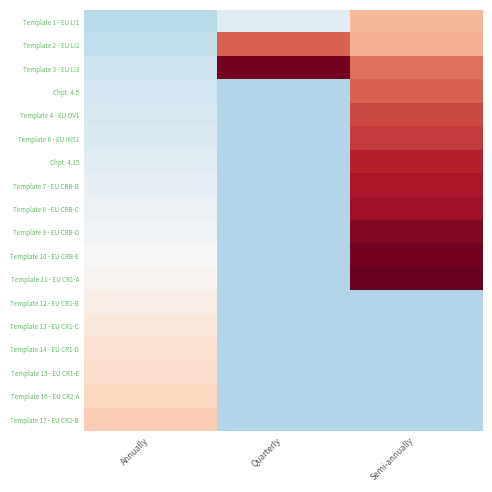

At Annually, list the series in order from largest to smallest.

Template 17 - EU CR2-B, Template 16 - EU CR2-A, Template 15 - EU CR1-E, Template 14 - EU CR1-D, Template 13 - EU CR1-C, Template 12 - EU CR1-B, Template 11 - EU CR1-A, Template 10 - EU CRB-E, Template 9 - EU CRB-D, Template 8 - EU CRB-C, Template 7 - EU CRB-B, Chpt. 4.15, Template 6 - EU INS1, Template 4 - EU OV1, Chpt. 4.5, Template 3 - EU LI3, Template 2 - EU LI2, Template 1 - EU LI1